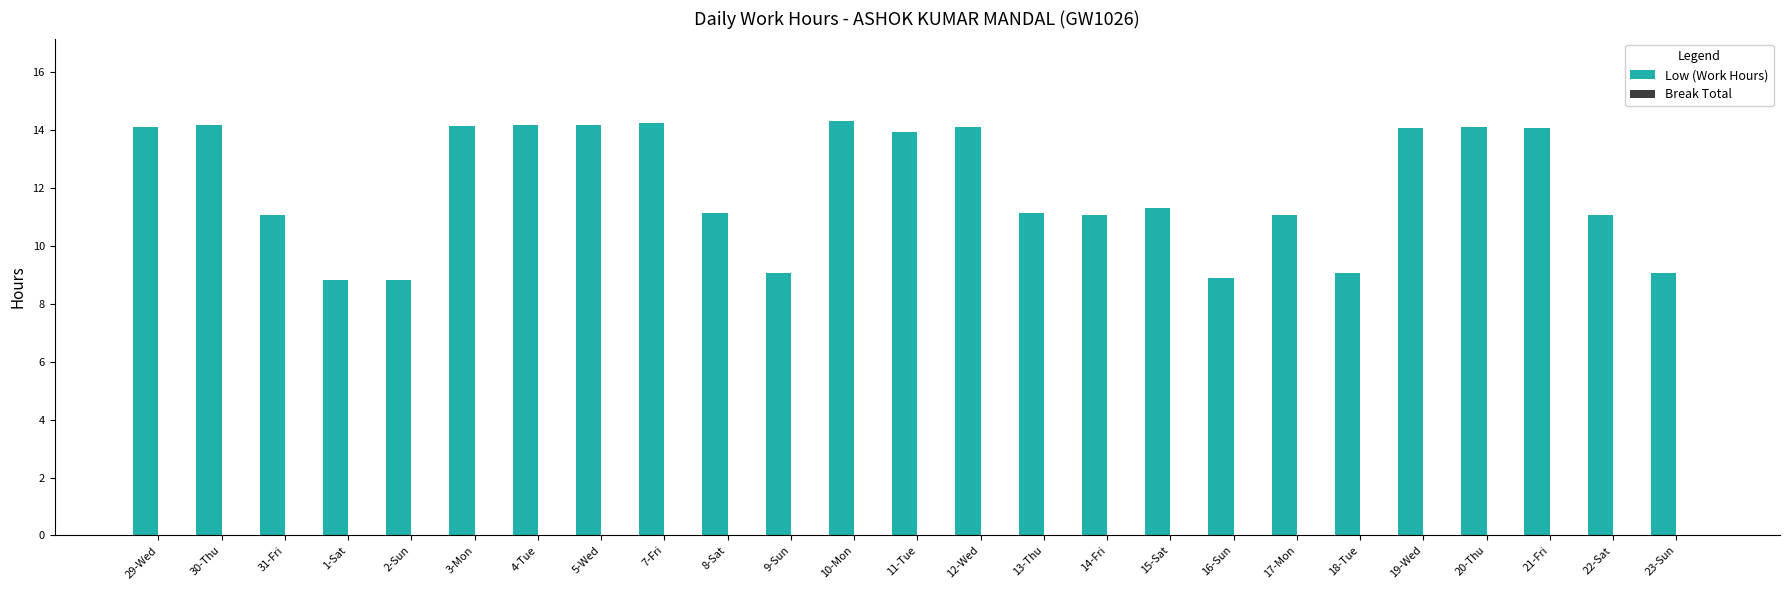

Between 14-Fri and 3-Mon, which is larger?

3-Mon